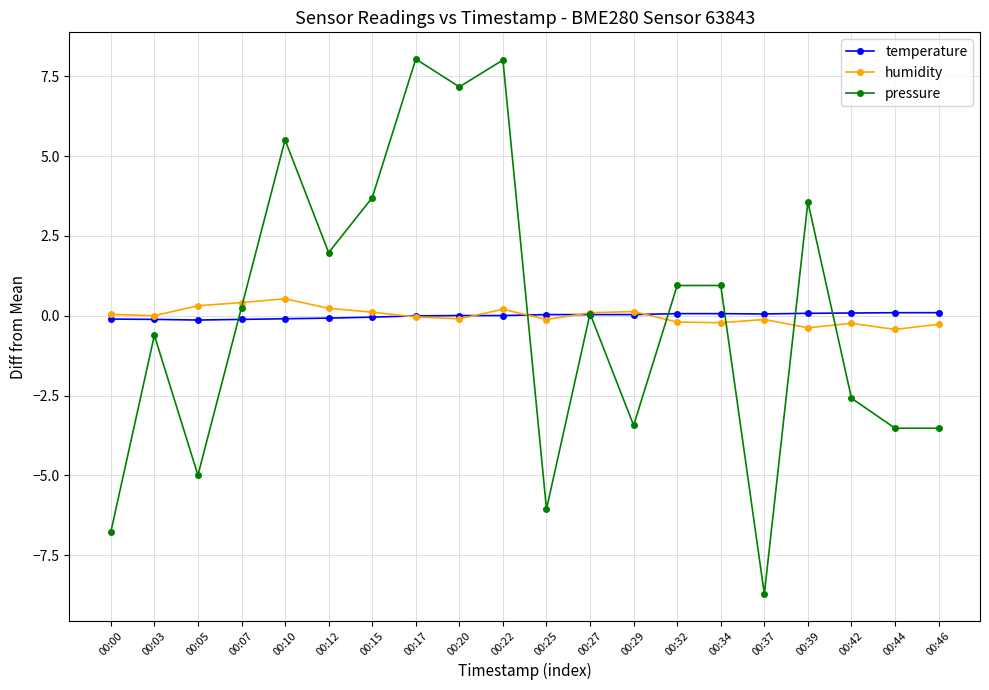

Which series changed the most between 00:15 and 00:17?

pressure